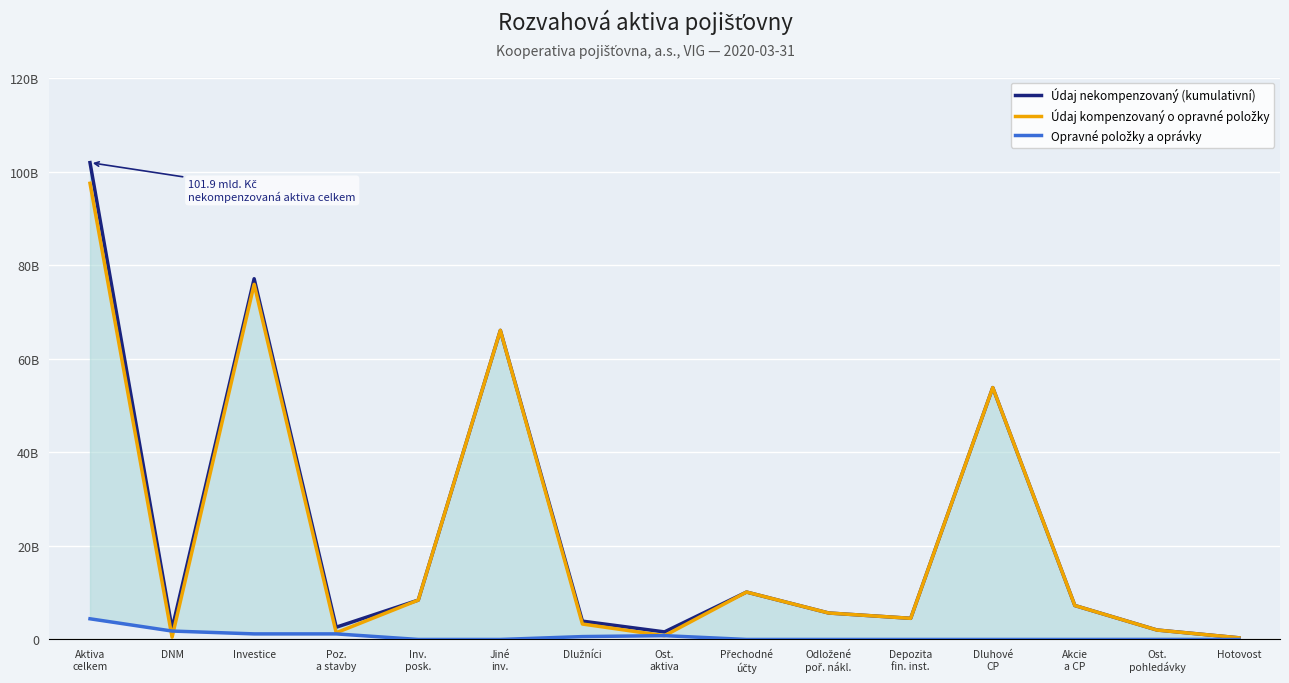

How many lines are shown in the chart?

3